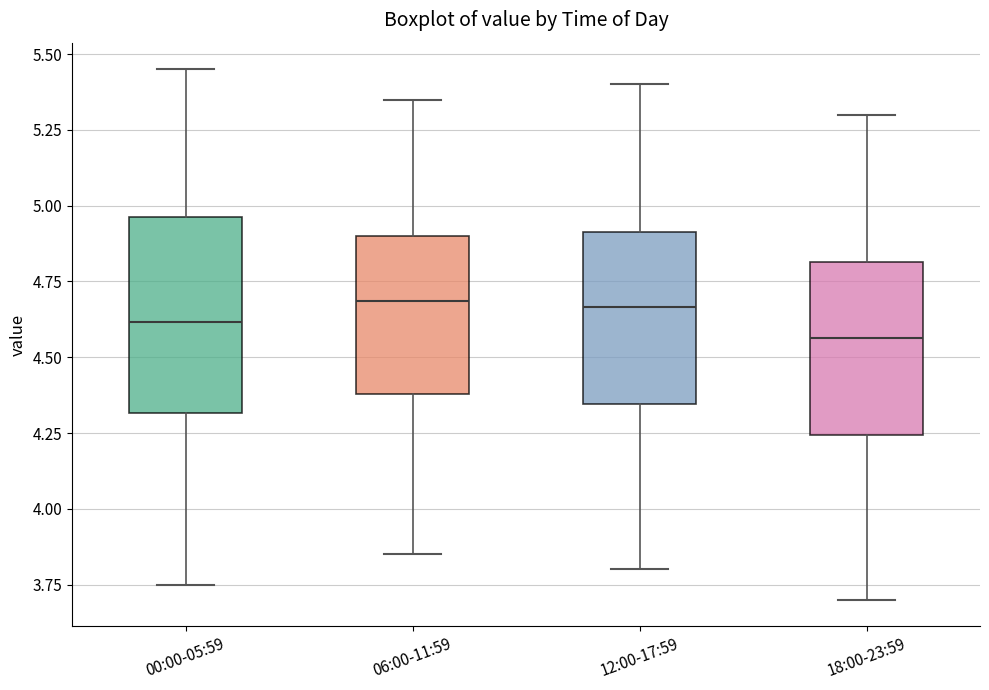

Where does the lower whisker of the box for 18:00-23:59 end on the y-axis? The values are not printed on the chart, so give them approximately, as read against the axis.

3.70